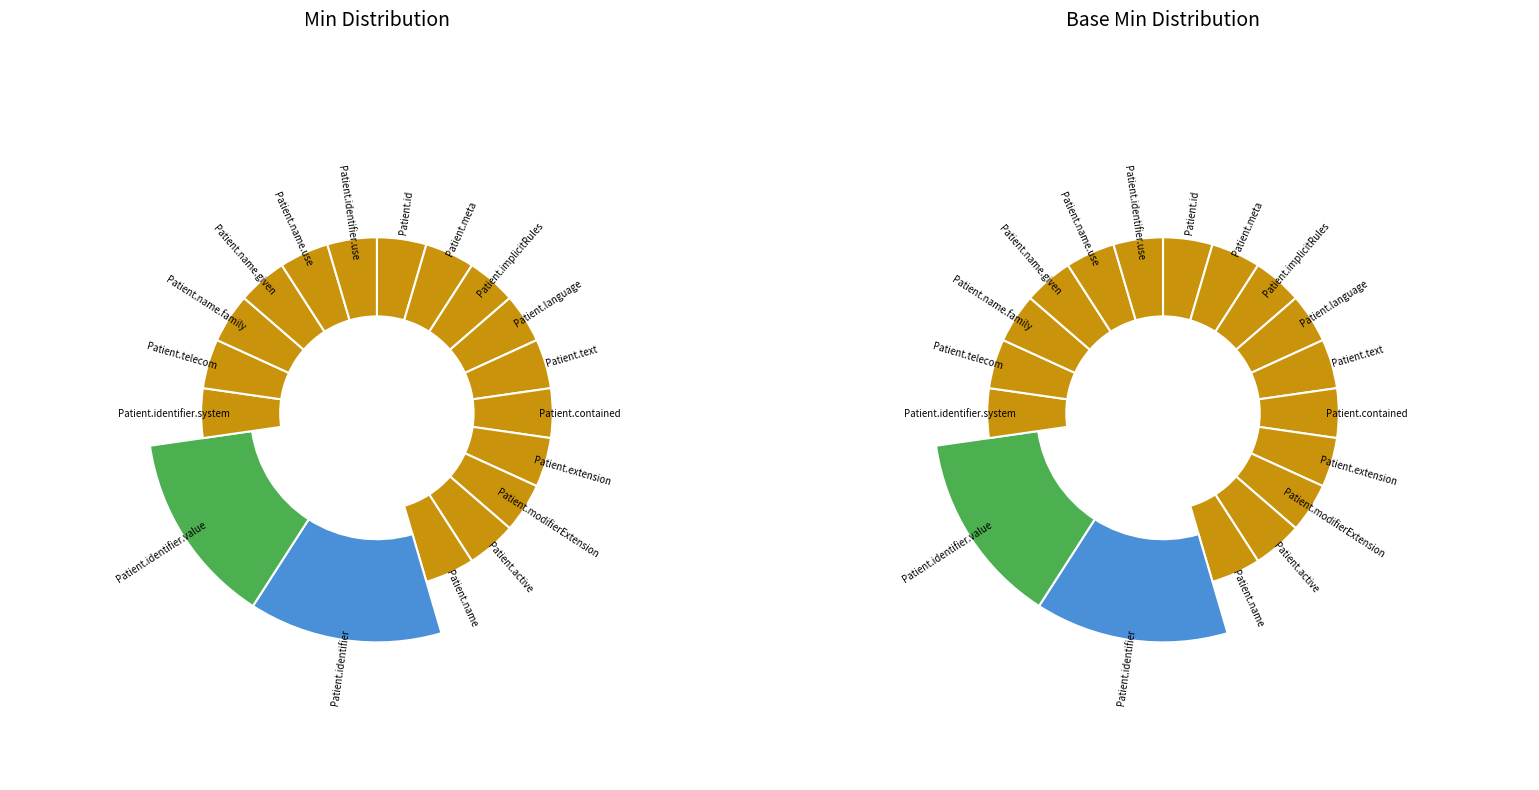

Which series changed the most between Patient.name.given and Patient.name.use?

Min